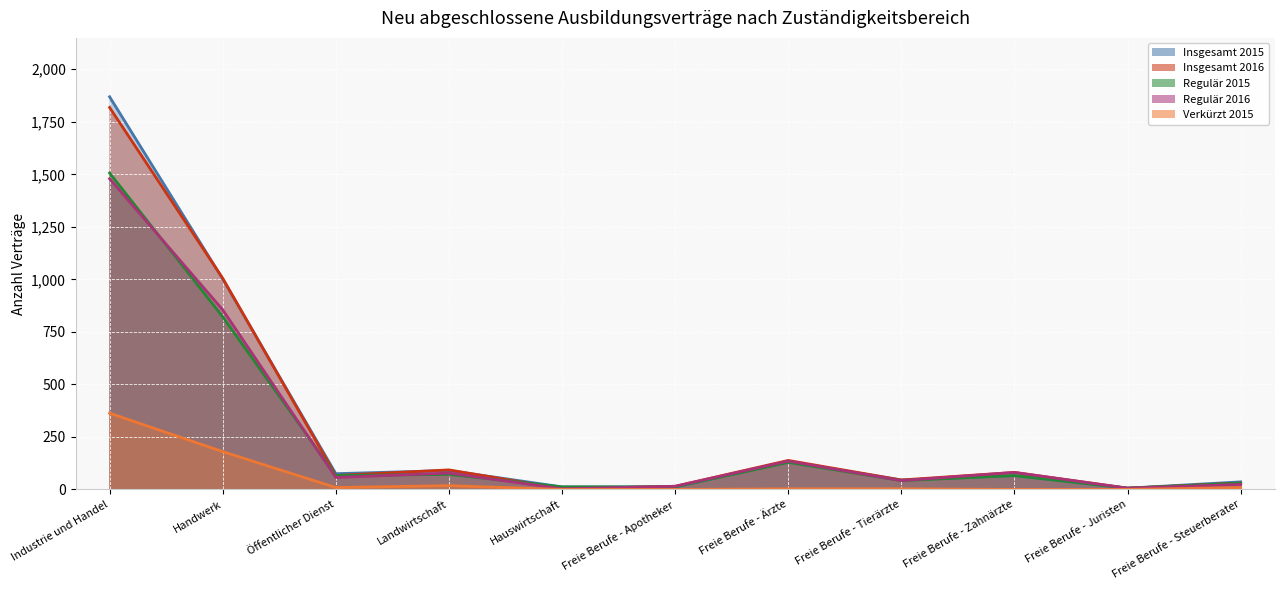

True or false: Insgesamt 2015 has more than 0 interior local peaks.

True